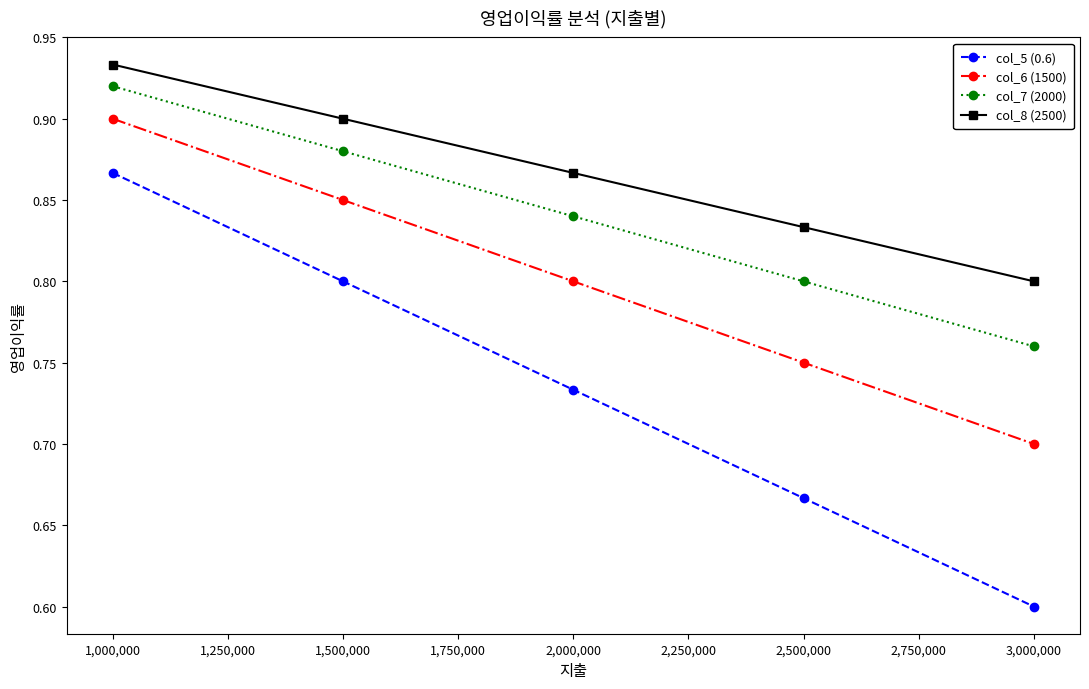

List the series in order of their peak value, highest first.

col_8 (2500), col_7 (2000), col_6 (1500), col_5 (0.6)